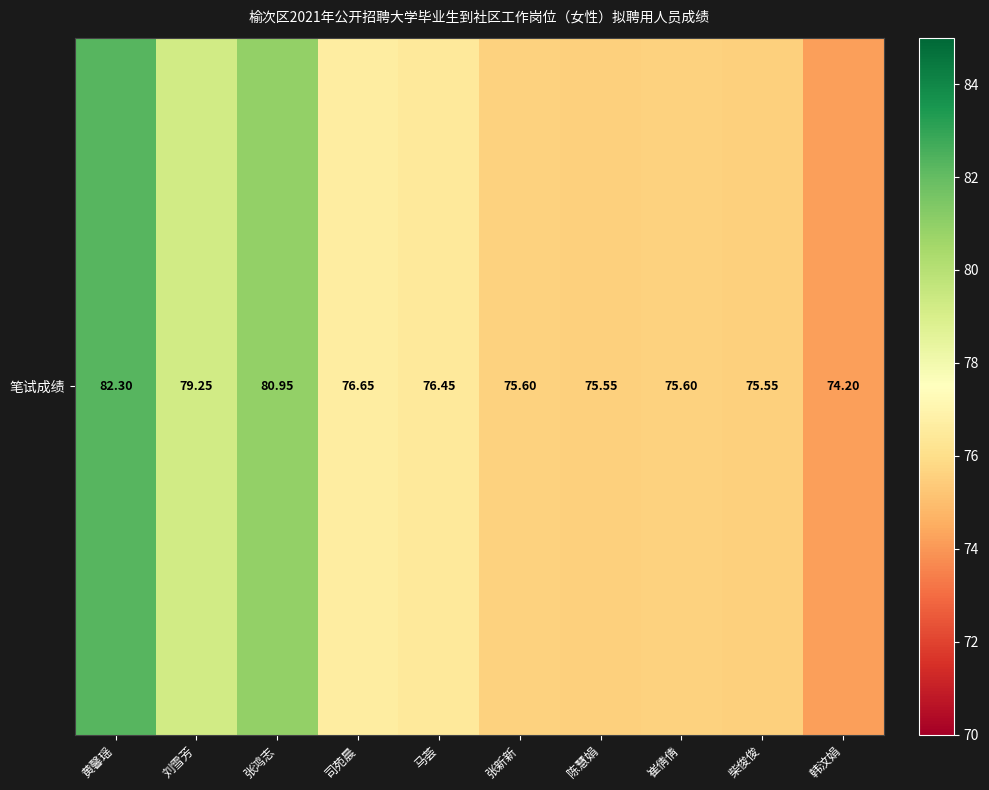

What is the maximum value shown in the chart?

82.3